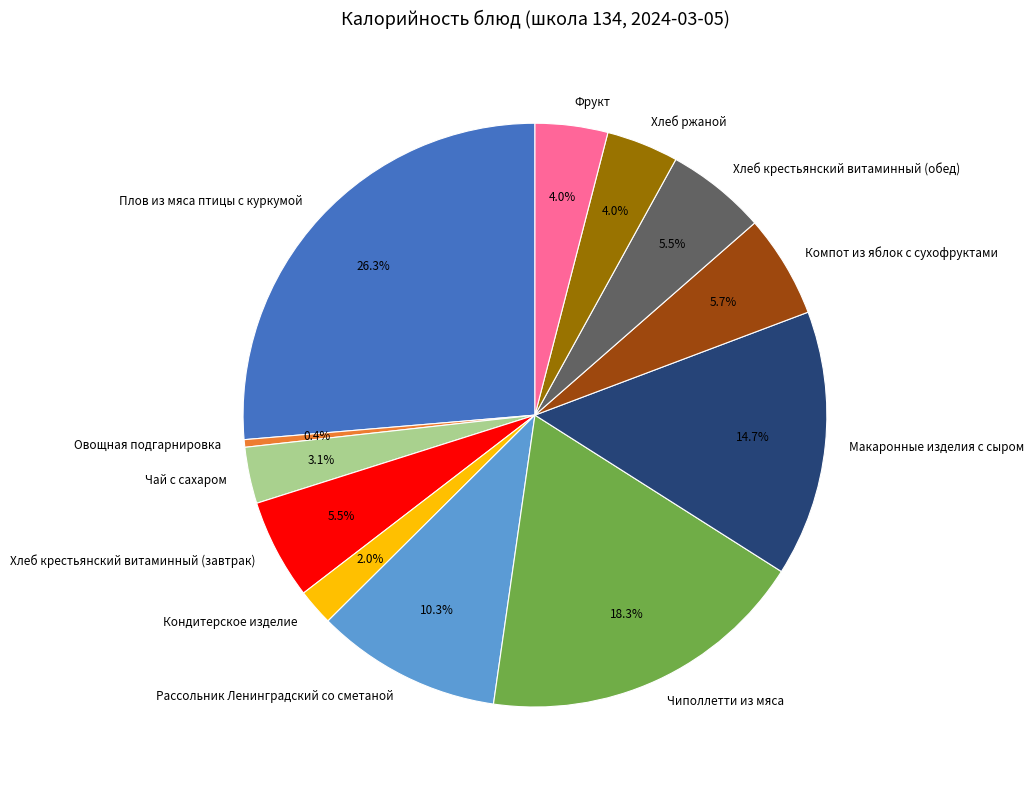

To the nearest percent, what is the difference between the Рассольник Ленинградский со сметаной and Плов из мяса птицы с куркумой slice percentages?

16%